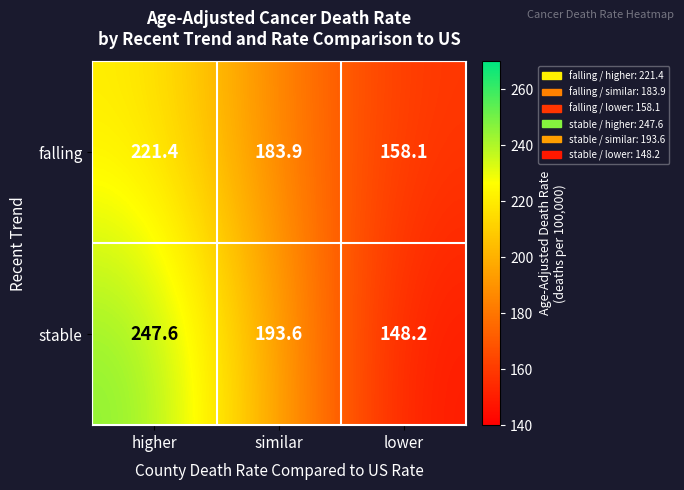

Which category has the lowest value in the stable series?

lower